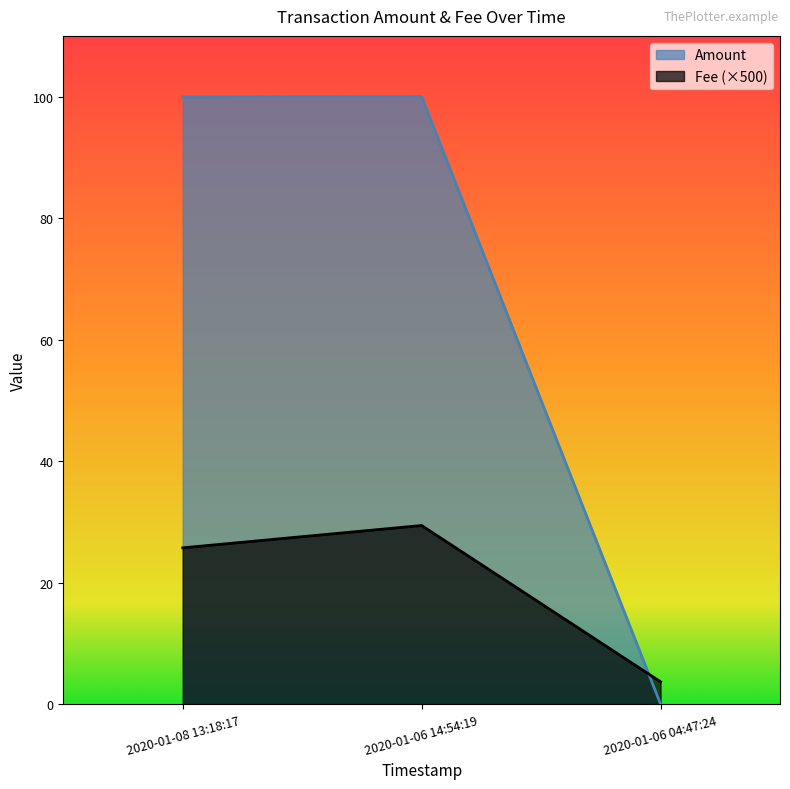

What is the label of the 3rd point from the right?

2020-01-08 13:18:17